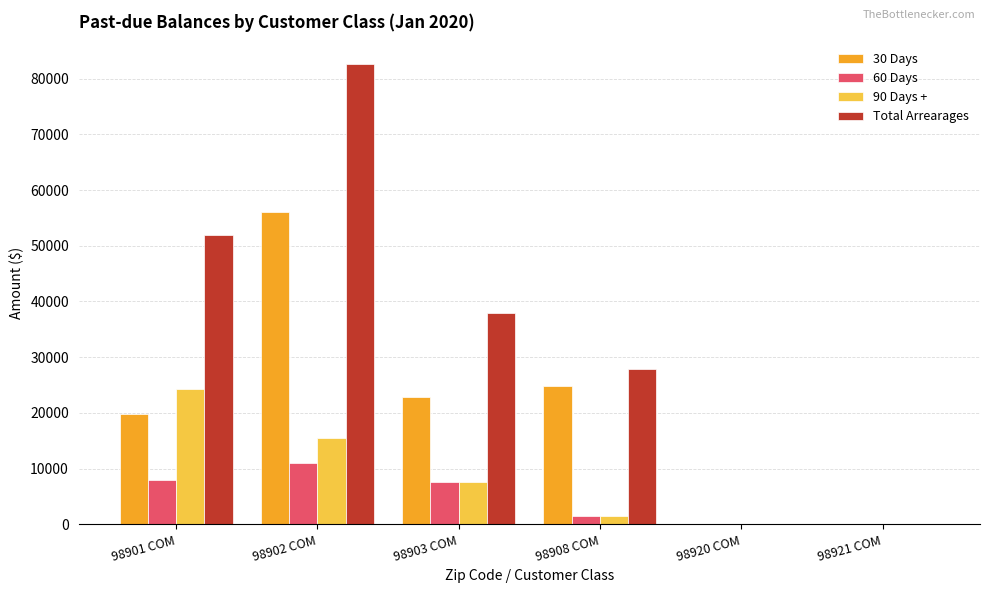

At which category does the chart reach its peak across all series?

98902 COM